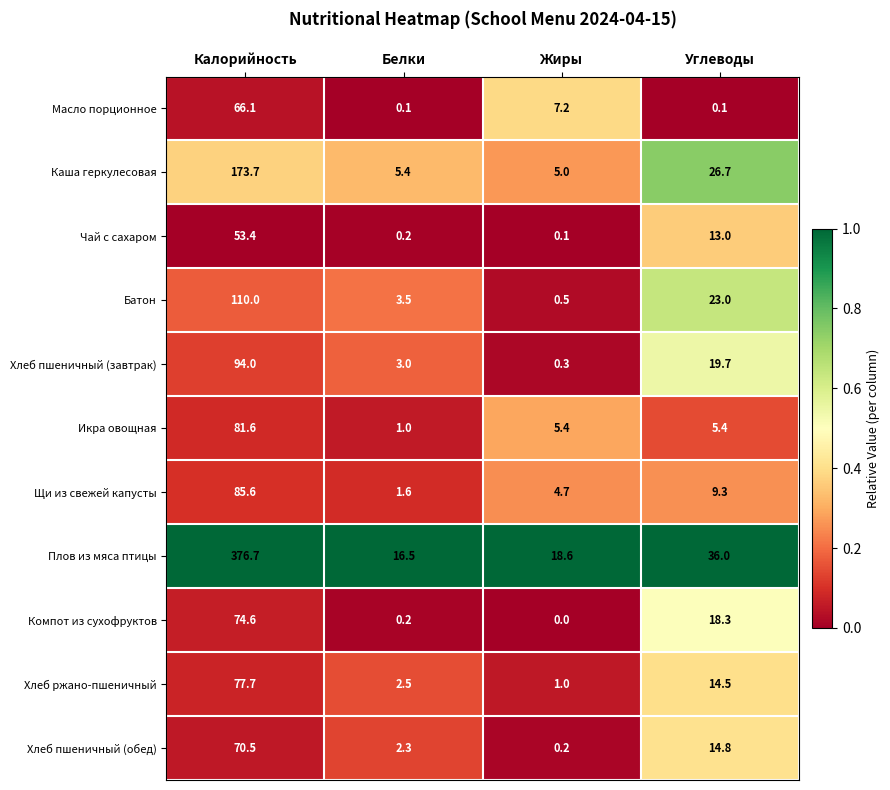

What is the lowest value of the Хлеб пшеничный (завтрак) series?

0.3